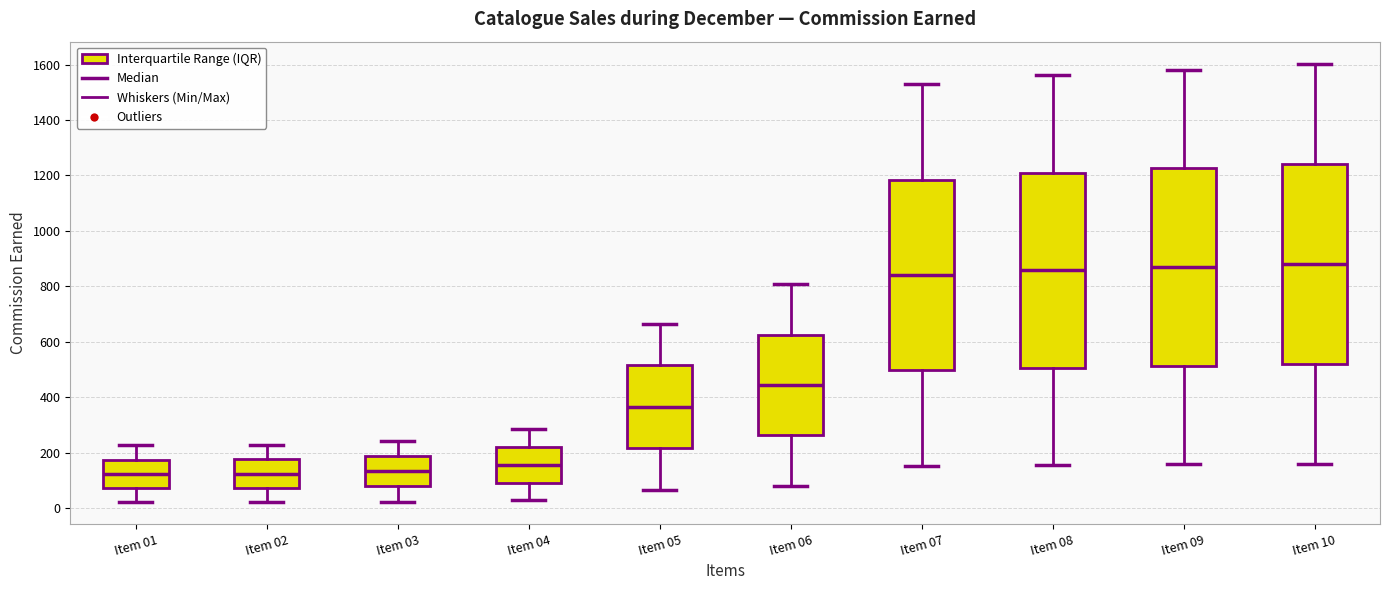

Reading left to right, transcribe this box plot: for each box, give where its median line is, the range the box spans, and where its two whiskers end, as read against the y-axis. The values are not printed on the chart, so give them approximately, as read against the axis.

Item 01: median 120, box 80 to 180, whiskers 20 to 220
Item 02: median 120, box 80 to 180, whiskers 20 to 220
Item 03: median 140, box 80 to 180, whiskers 20 to 240
Item 04: median 160, box 100 to 220, whiskers 20 to 280
Item 05: median 360, box 220 to 520, whiskers 60 to 660
Item 06: median 440, box 260 to 620, whiskers 80 to 800
Item 07: median 840, box 500 to 1180, whiskers 160 to 1520
Item 08: median 860, box 500 to 1220, whiskers 160 to 1560
Item 09: median 860, box 520 to 1220, whiskers 160 to 1580
Item 10: median 880, box 520 to 1240, whiskers 160 to 1600